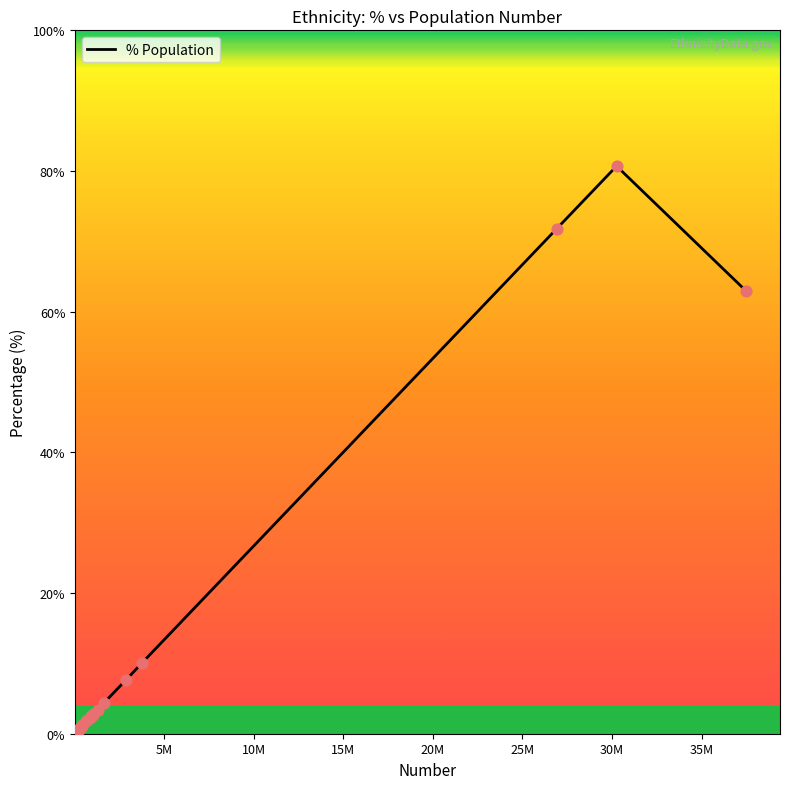

What is the greatest value displayed?

80.7